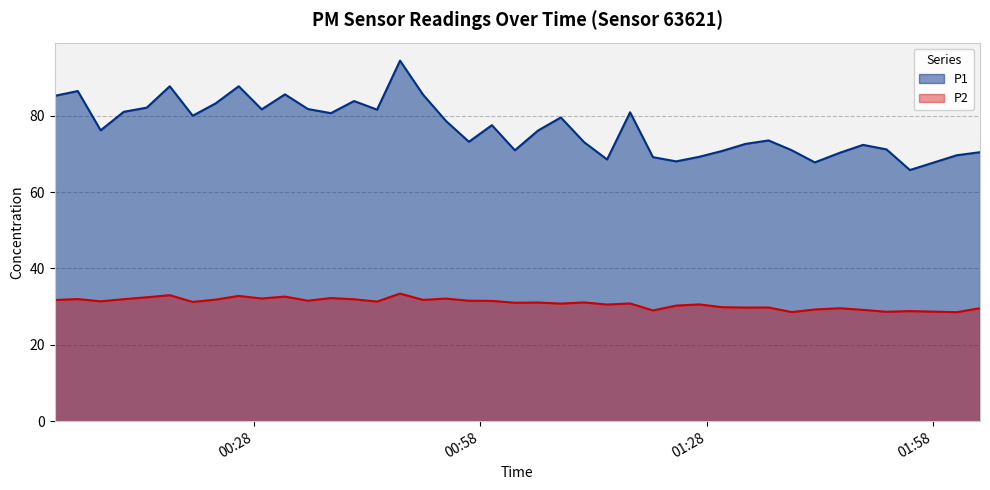

True or false: P1 and P2 cross at least once.

False